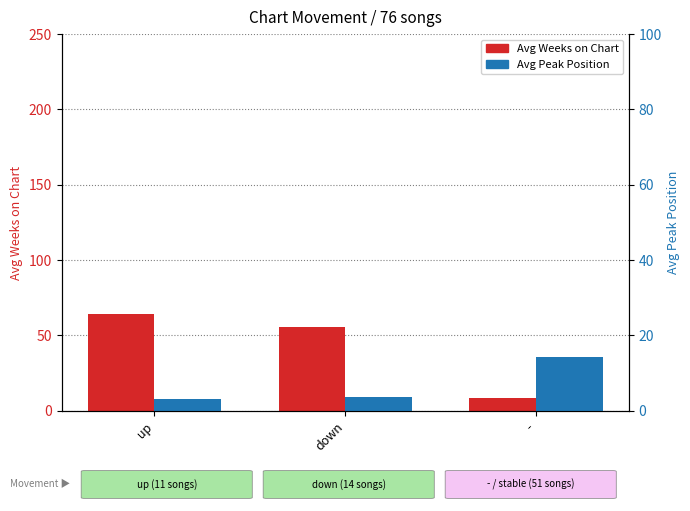

What is the approximate value of Avg Weeks on Chart at up?

64.4